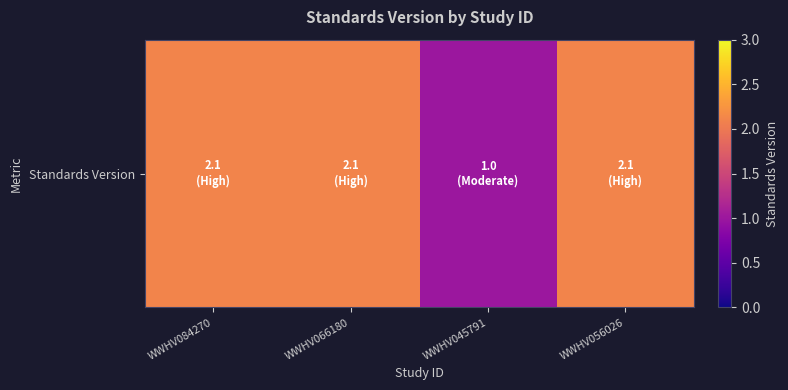

Which has a higher value, WWHV084270 or WWHV056026?

WWHV084270